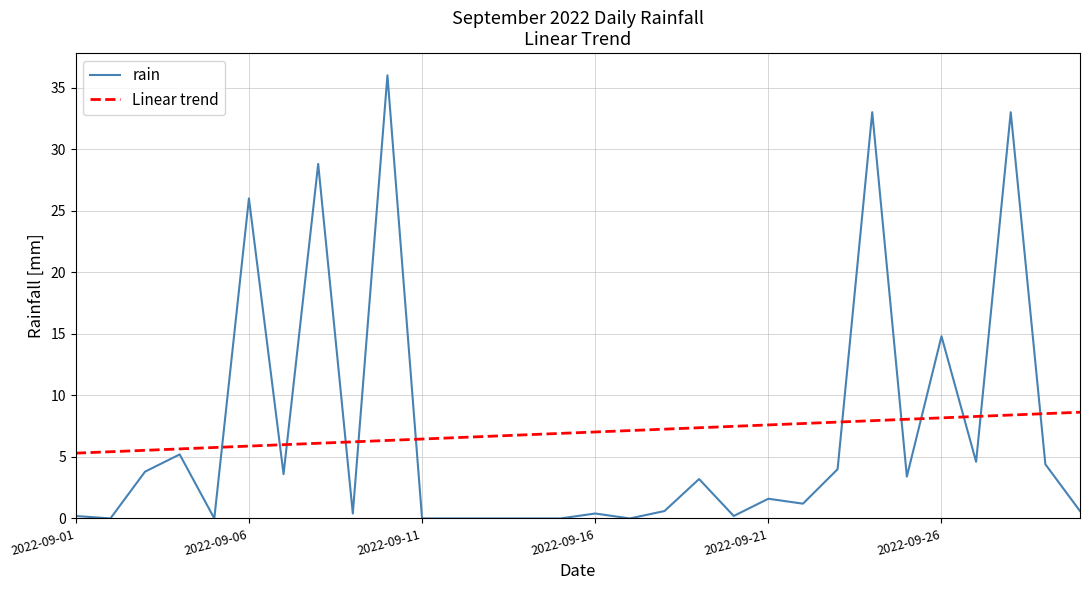

What is the difference between the maximum and minimum values in the rain series?

36.0